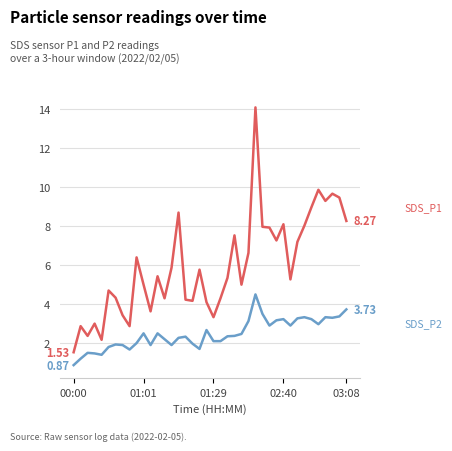

What is the total value across all series at 02:40?

11.3